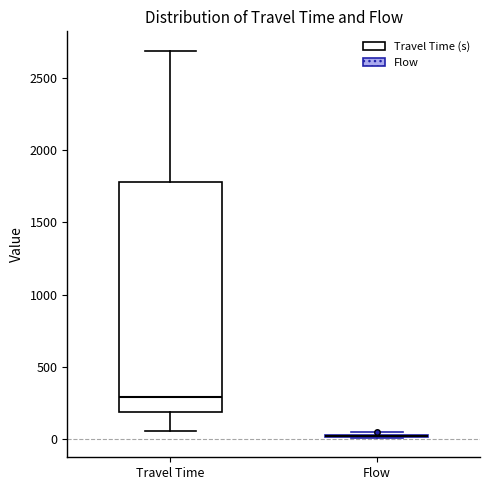

Reading left to right, transcribe this box plot: for each box, give where its median line is, the range the box spans, and where its two whiskers end, as read against the y-axis. The values are not printed on the chart, so give them approximately, as read against the axis.

Travel Time: median 300, box 200 to 1800, whiskers 50 to 2700
Flow: box collapsed to a line at 0, whiskers 0 to 50